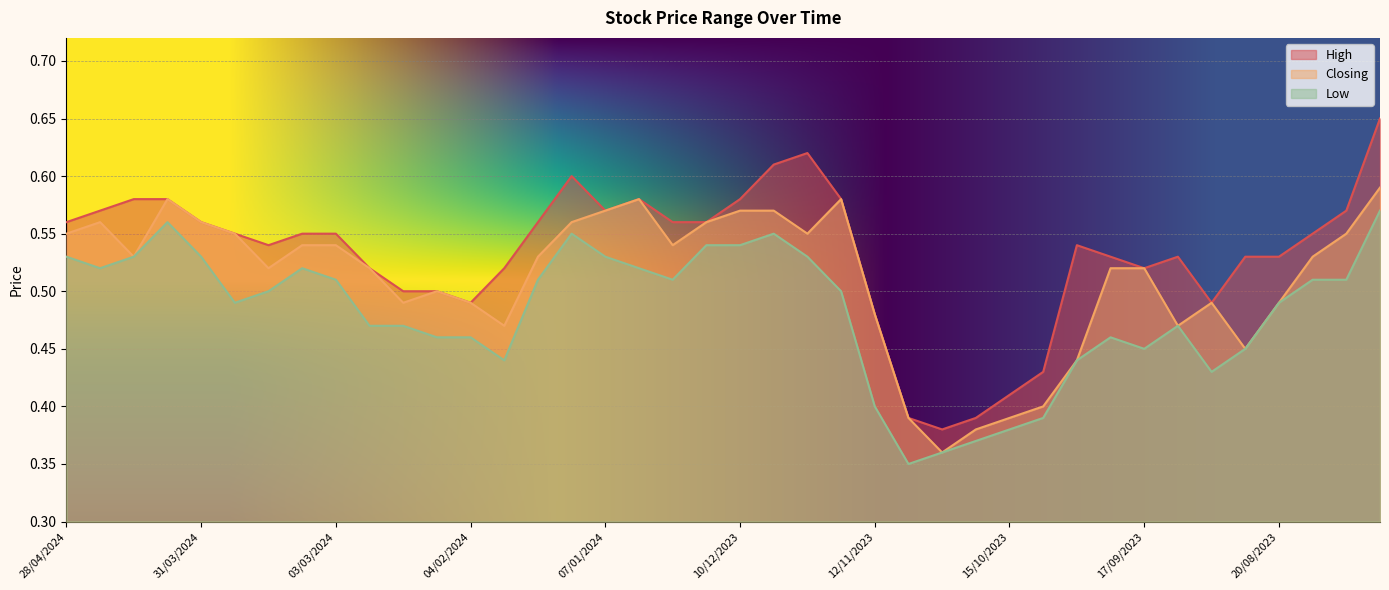

Is the value of Low at 24/09/2023 greater than the value of Closing at 25/02/2024?

No